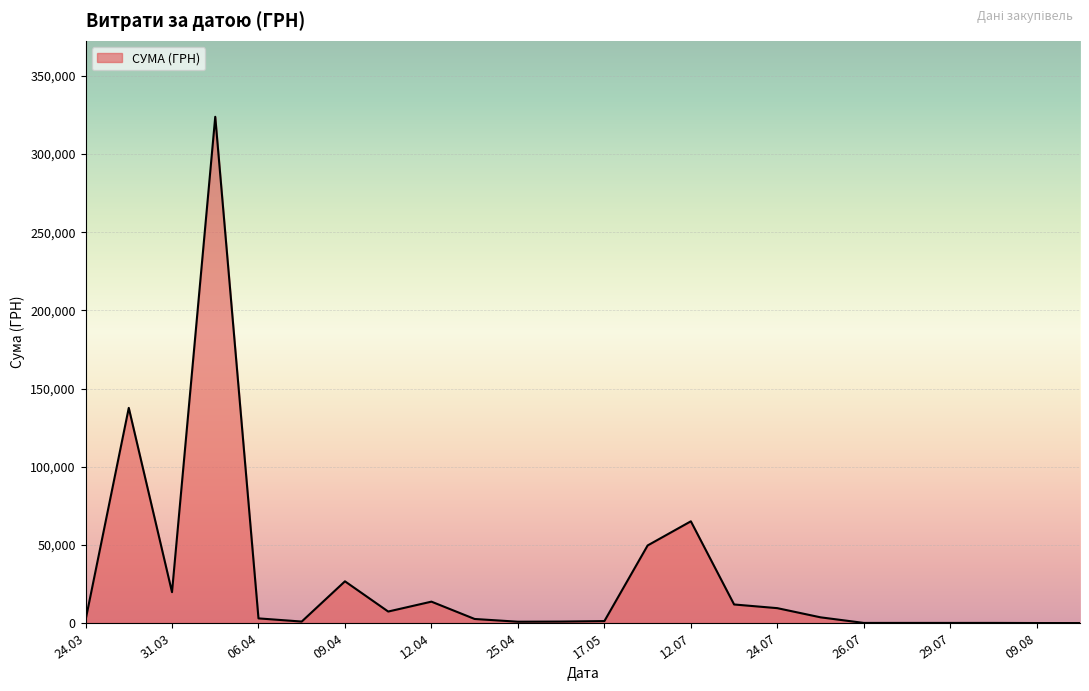

What is the greatest value displayed?

323851.3